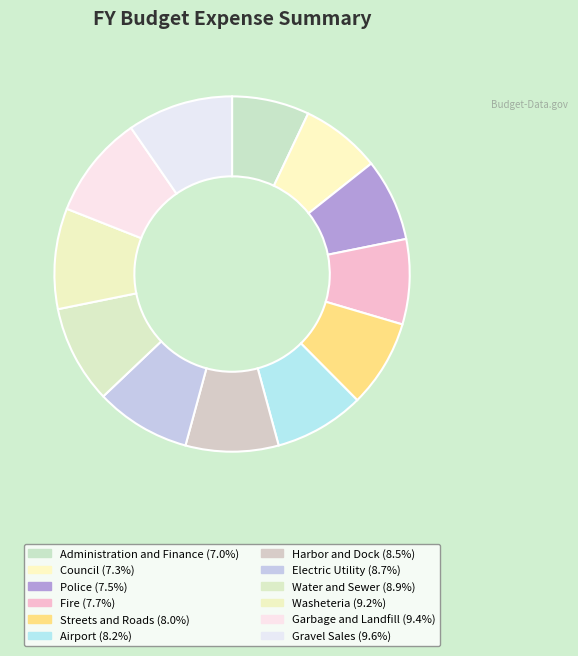

The Harbor and Dock slice represents 8% of the pie. True or false?

True